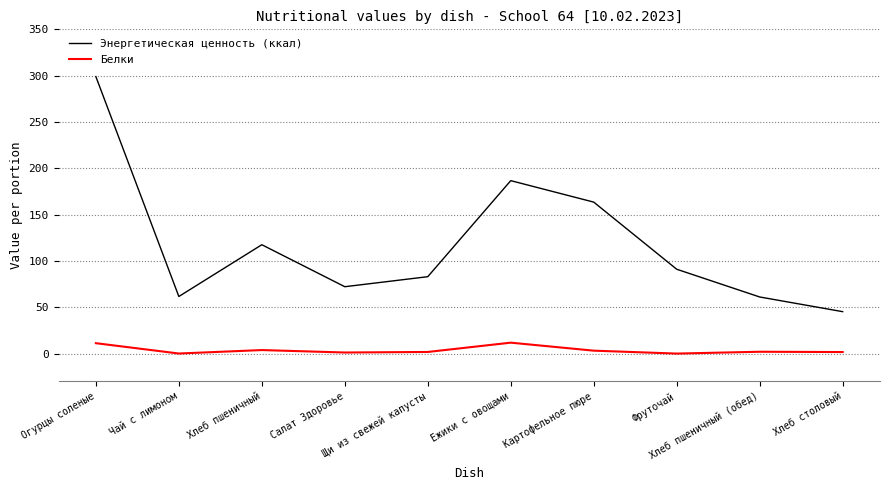

What position from the left is Хлеб пшеничный?

3